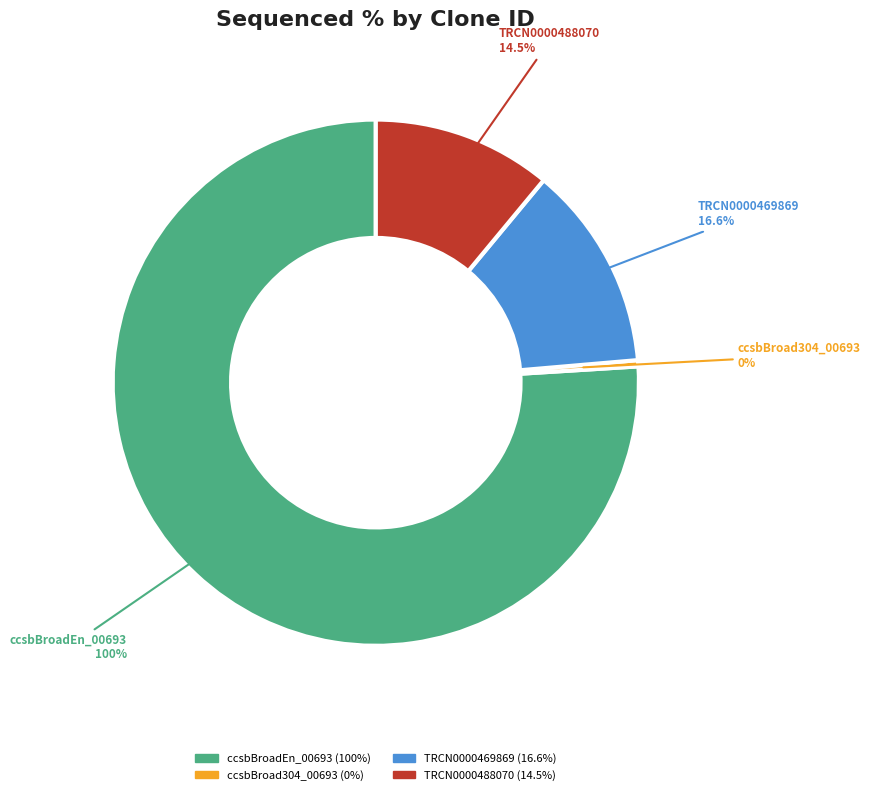

What percentage is the TRCN0000488070 slice, to the nearest percent?

11%